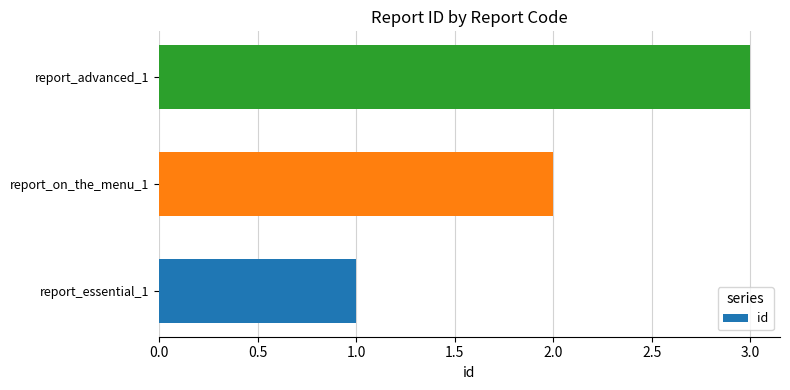

At which category does the chart reach its peak across all series?

report_advanced_1